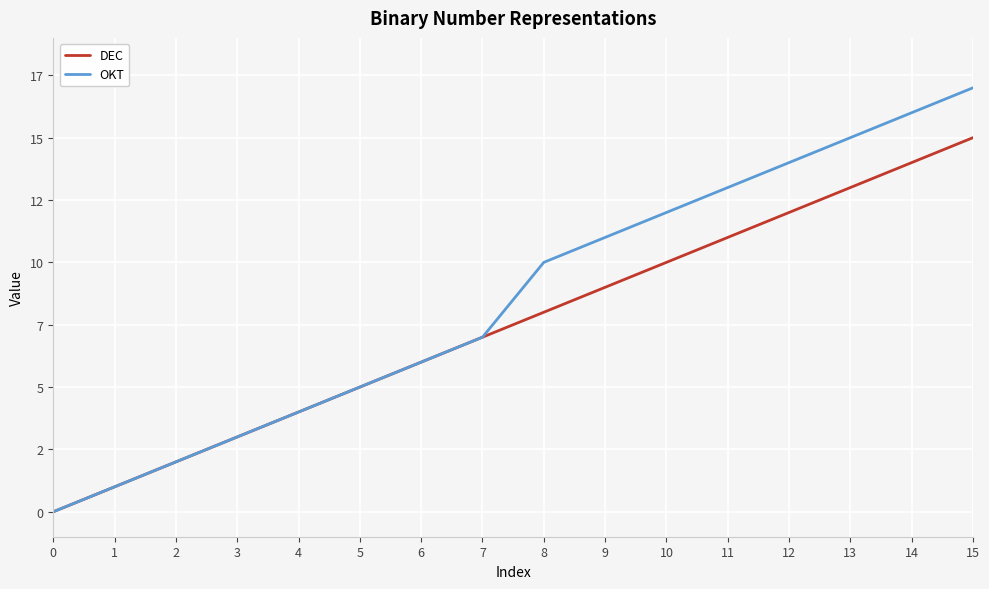

True or false: OKT and DEC cross at least once.

False